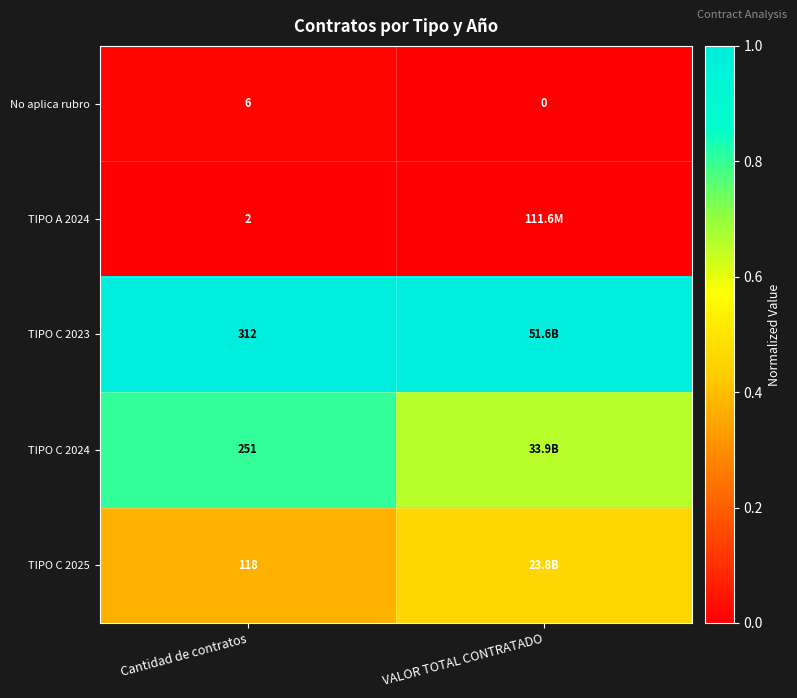

Is the value of No aplica rubro at Cantidad de contratos greater than the value of TIPO A 2024 at Cantidad de contratos?

Yes